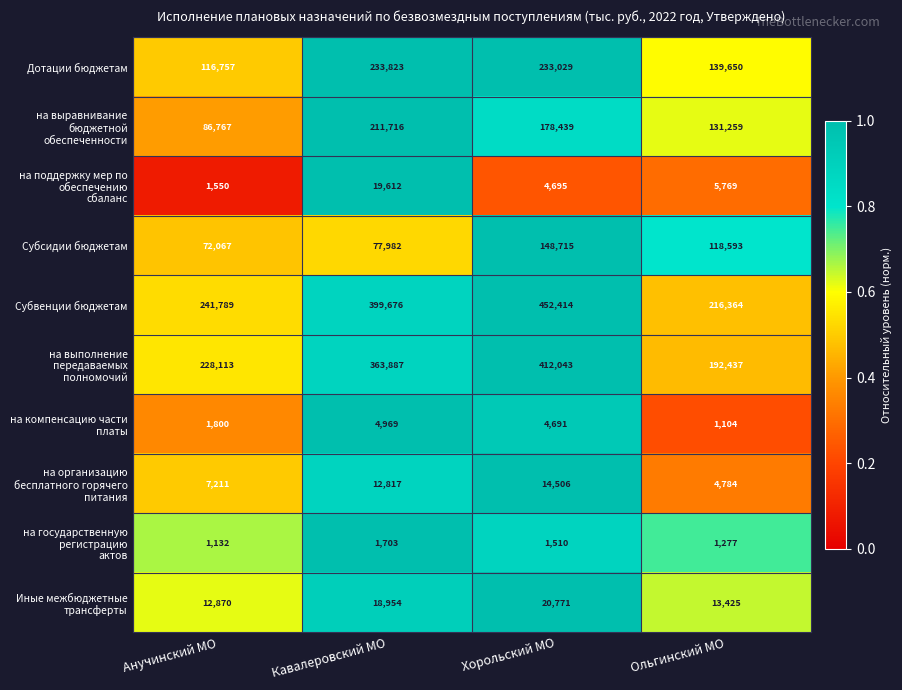

List the labels in order of Иные межбюджетные трансферты value, largest first.

Хорольский МО, Кавалеровский МО, Ольгинский МО, Анучинский МО